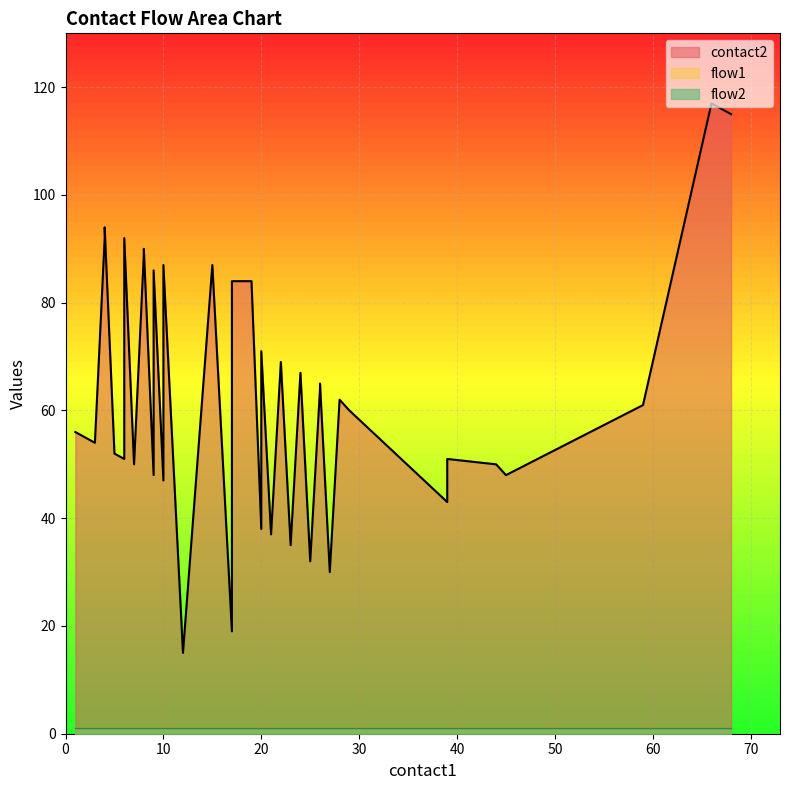

Reading left to right, transcribe all the data shown in this chart.

contact2: 56	54	92	94	52	51	92	50	89	90	48	86	47	87	15	87	19	44	84	84	84	38	71	37	69	35	67	32	64	65	30	62	60	43	51	50	48	61	117	115
flow1: 1	1	1	1	1	1	1	1	1	1	1	1	1	1	1	1	1	1	1	1	1	1	1	1	1	1	1	1	1	1	1	1	1	1	1	1	1	1	1	1
flow2: 1	1	1	1	1	1	1	1	1	1	1	1	1	1	1	1	1	1	1	1	1	1	1	1	1	1	1	1	1	1	1	1	1	1	1	1	1	1	1	1